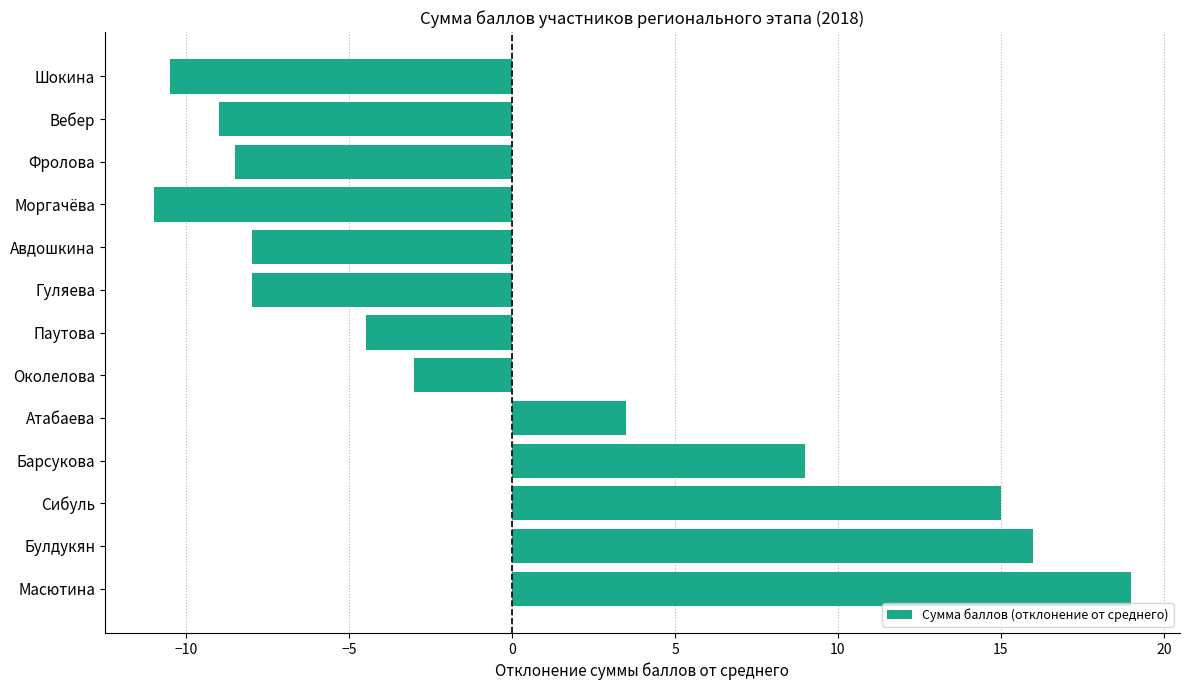

Is it true that the value at Шокина is -10.5?

True